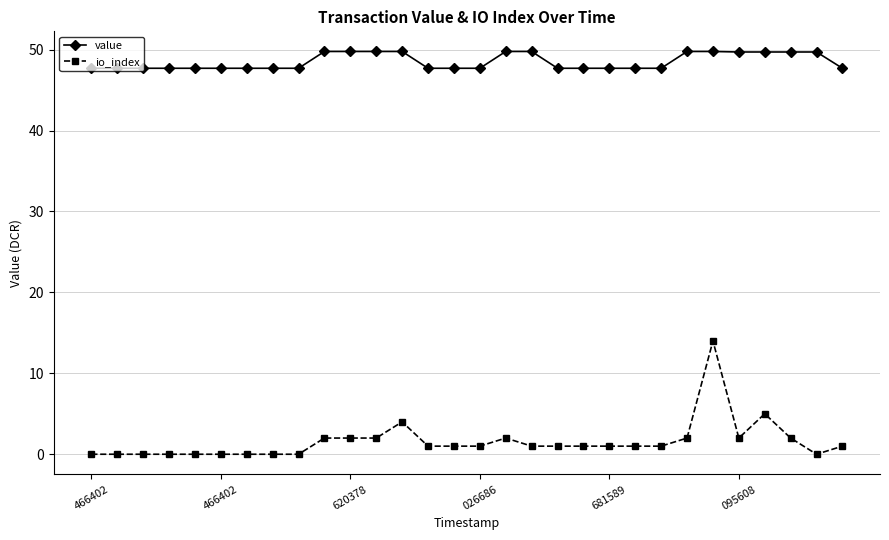

Which series has the largest total across all categories?

value